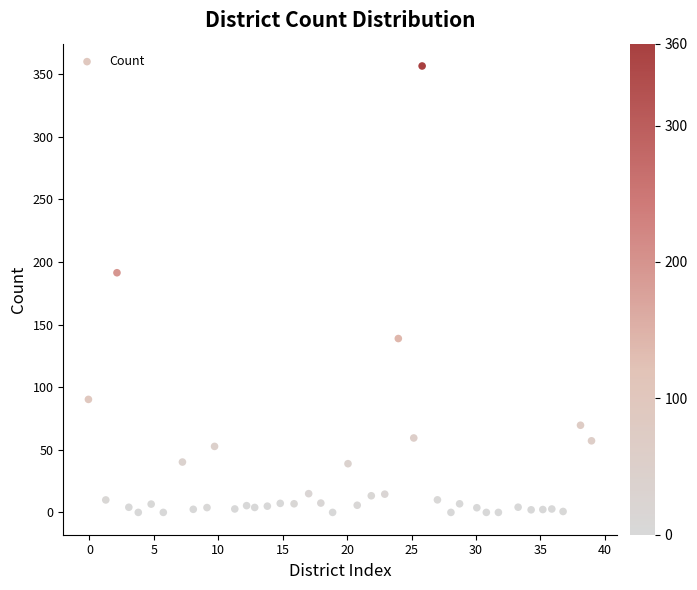

What Y value in the scatter plot is closest to 178?

191.3